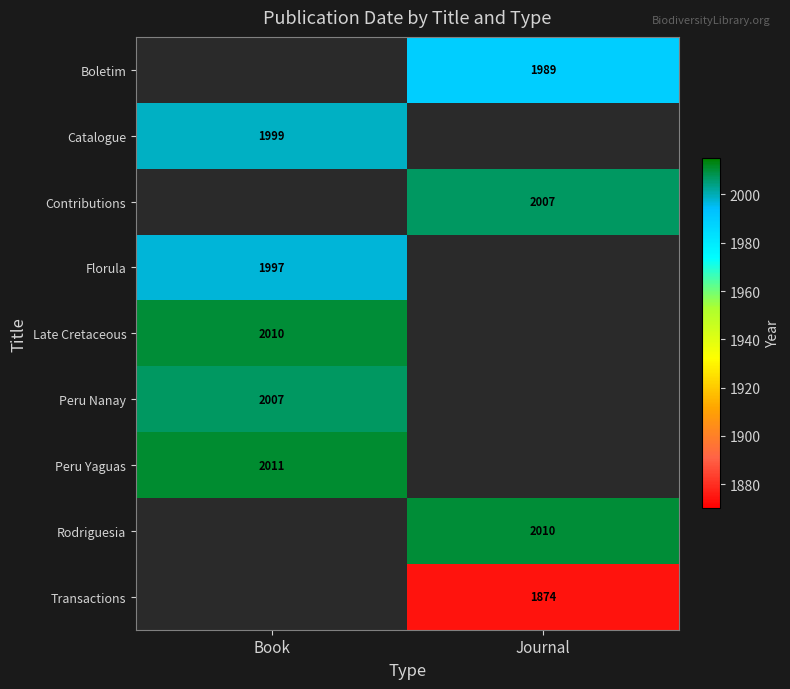

True or false: Late Cretaceous has a value of 2010 at Book.

True